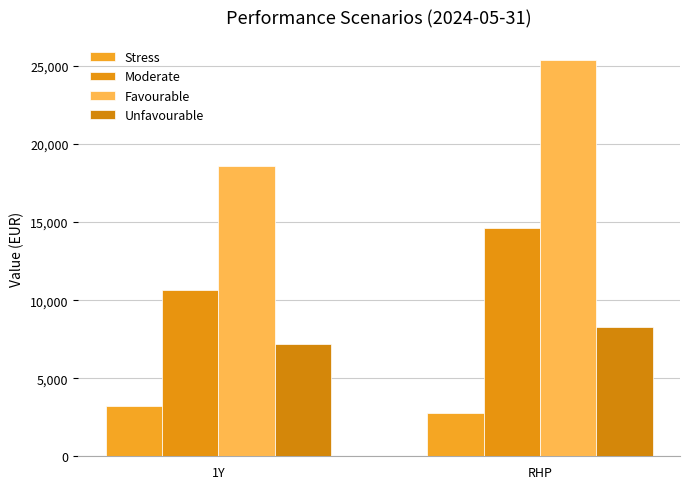

Is it true that Unfavourable equals 7170 at 1Y?

True